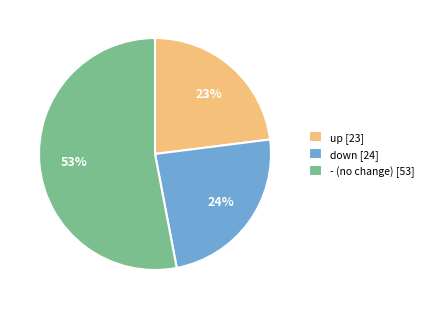

How many segments does this pie chart have?

3